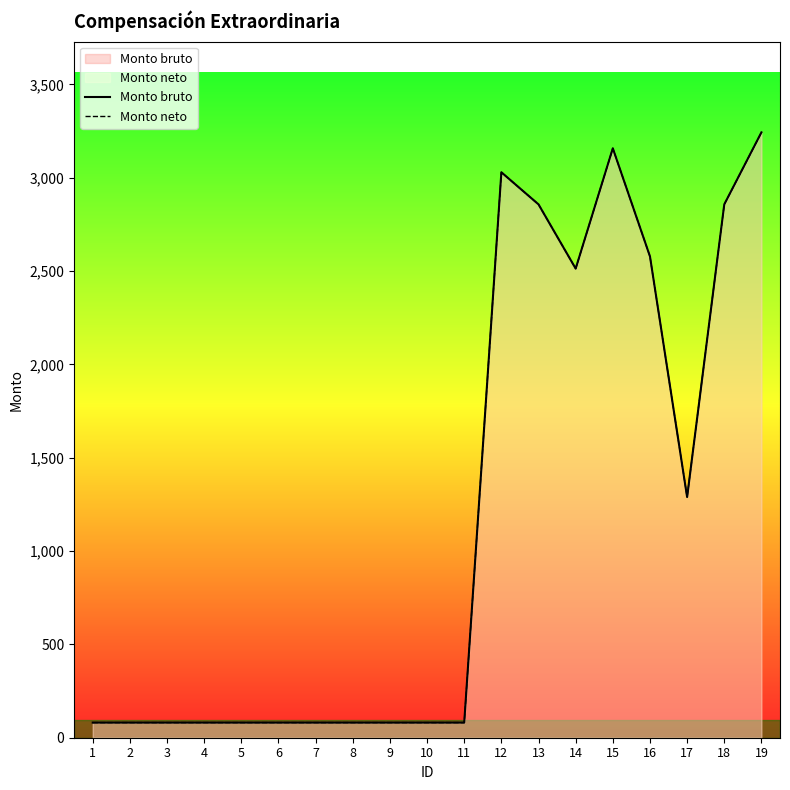

In Monto neto, how many points are lower than both neighbors (excluding endpoints)?

2